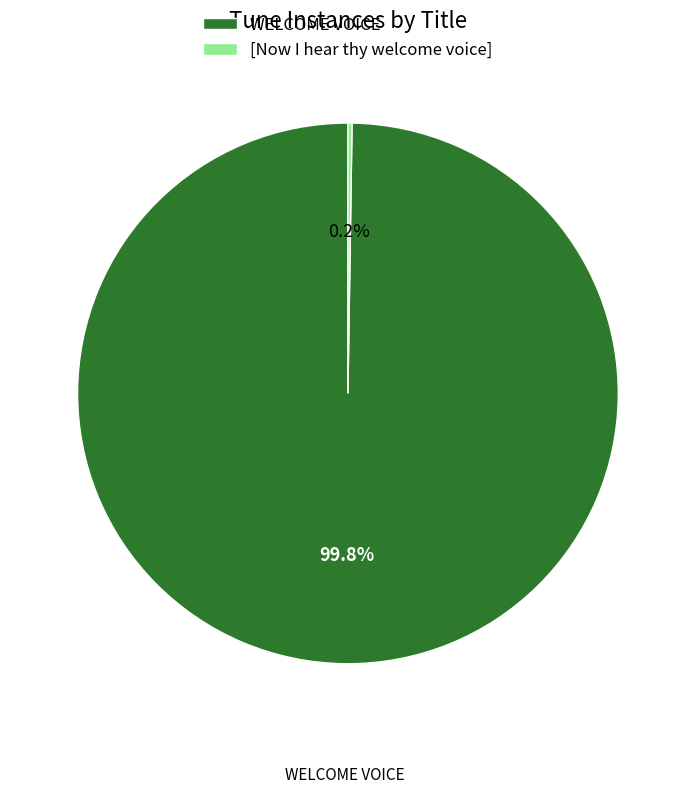

Which category has the biggest portion of the pie?

WELCOME VOICE